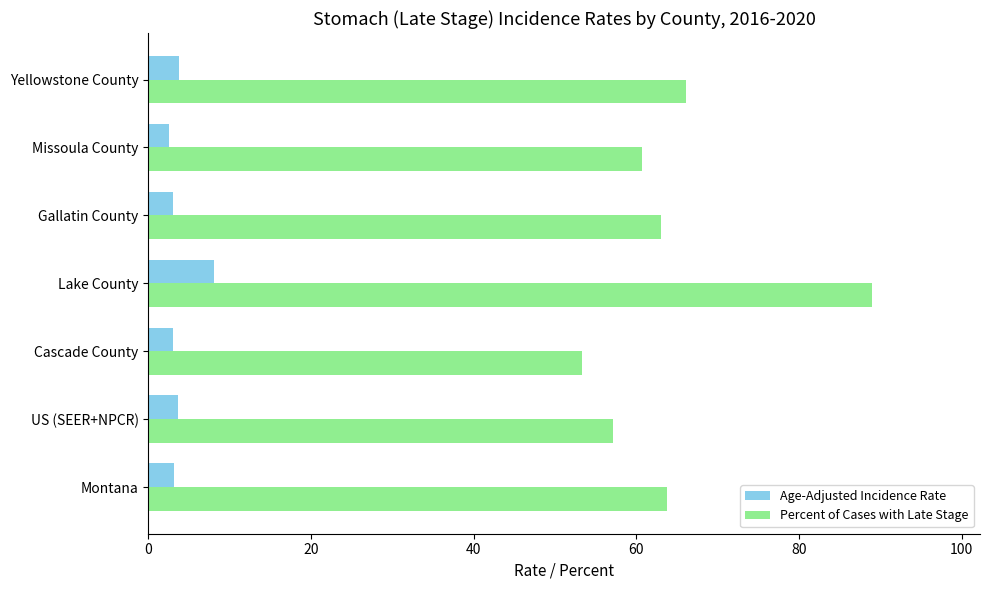

Rank the series by their average value, from highest to lowest.

Percent of Cases with Late Stage, Age-Adjusted Incidence Rate